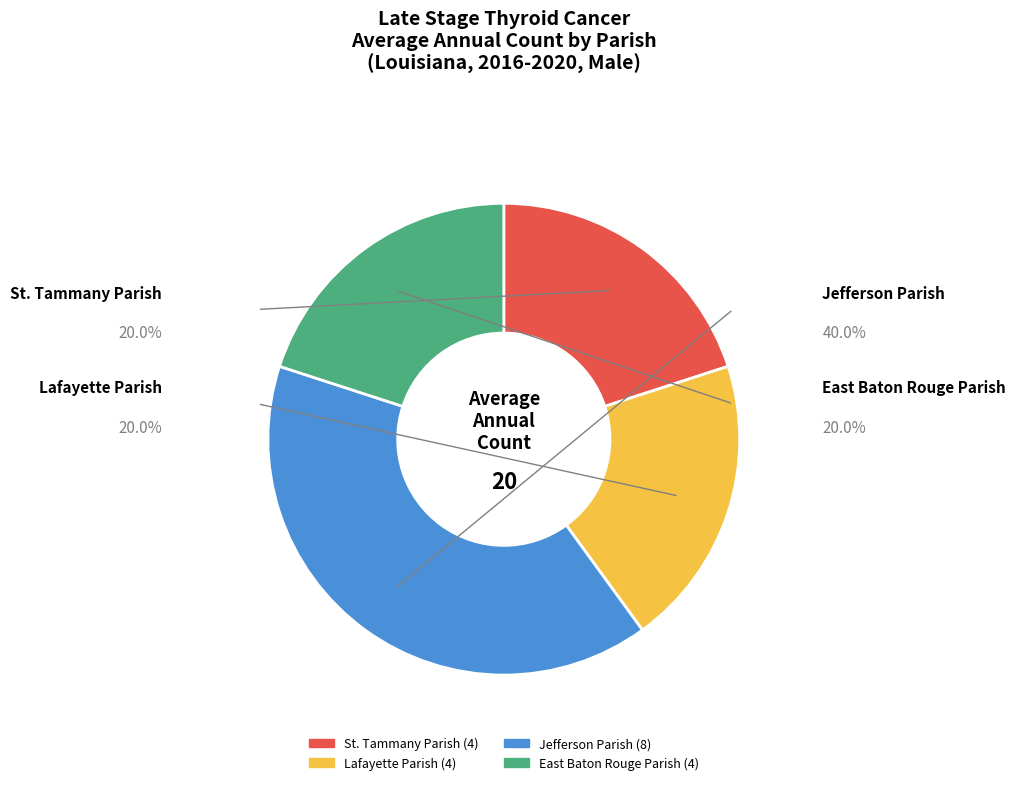

What is the ratio of the value at St. Tammany Parish to the value at Jefferson Parish?

0.5